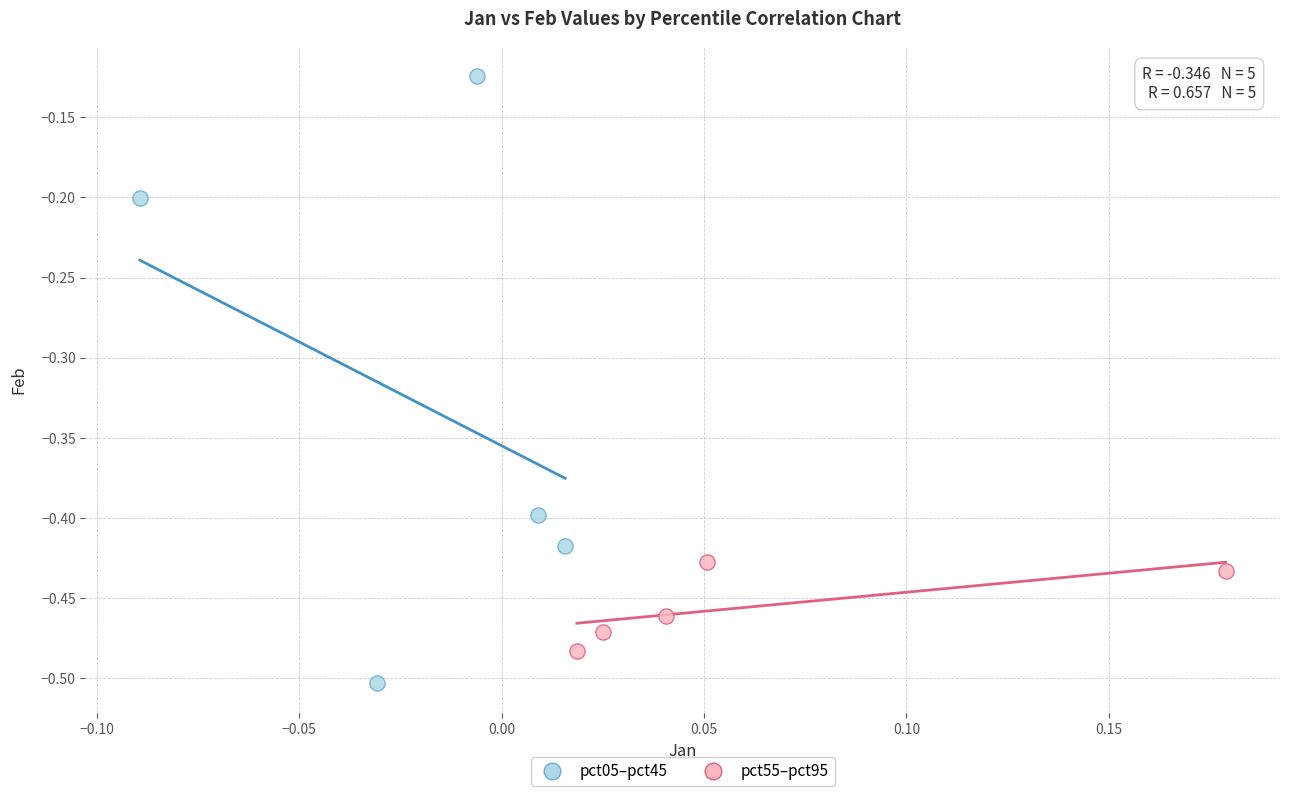

Which series contains the lowest Y value?

pct05–pct45